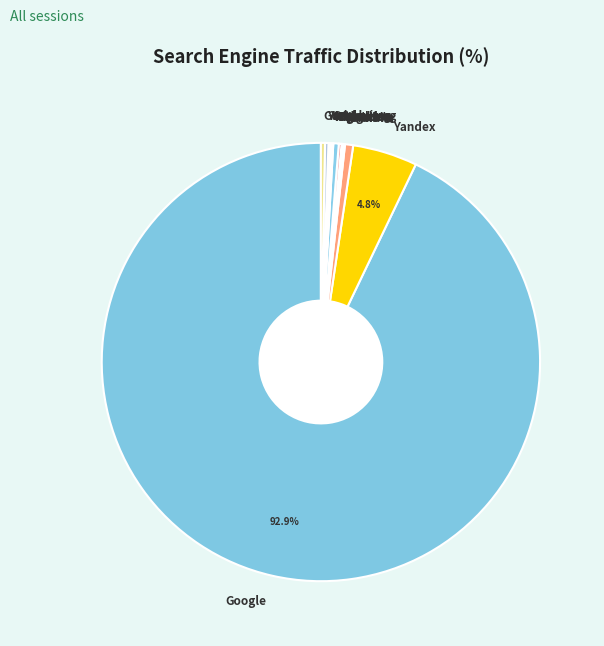

Is there a majority slice in this chart?

Yes